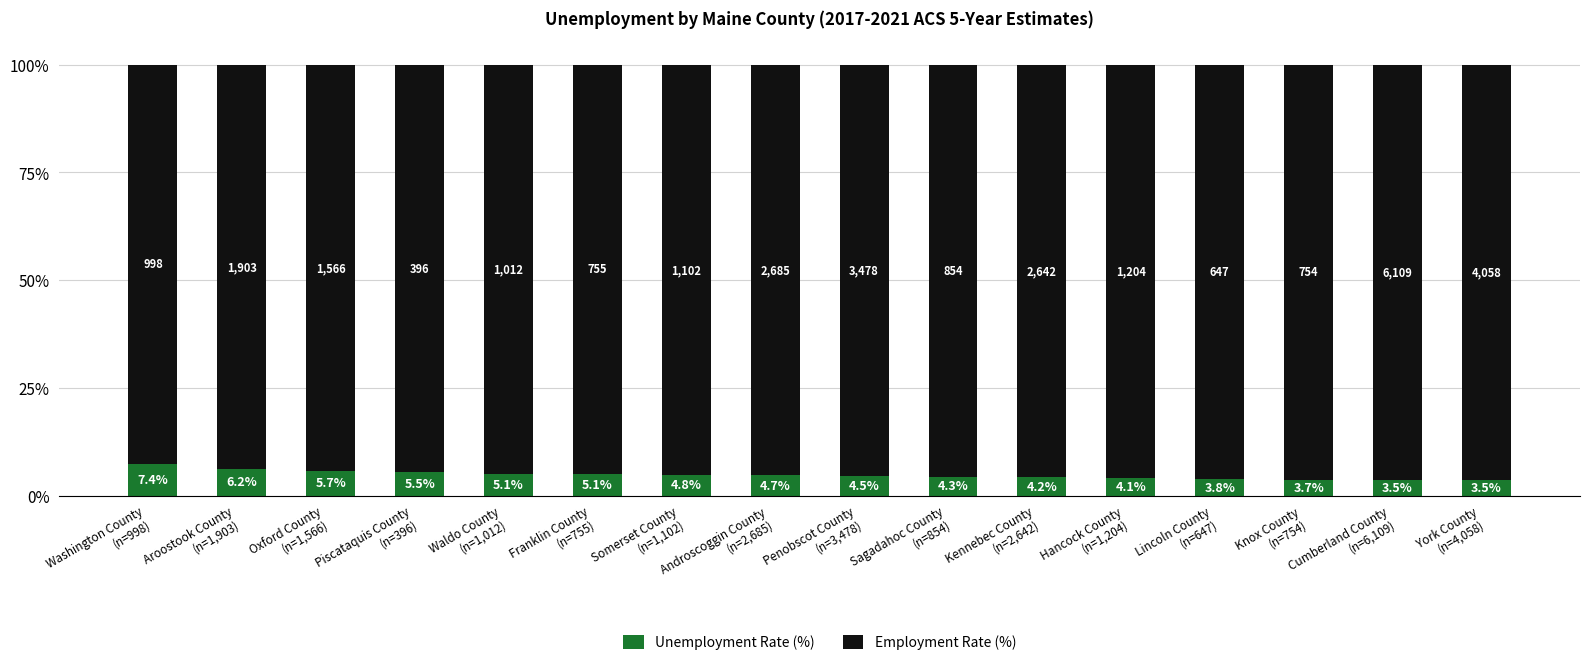

What is the total value across all series at Washington County
(n=998)?

100.0